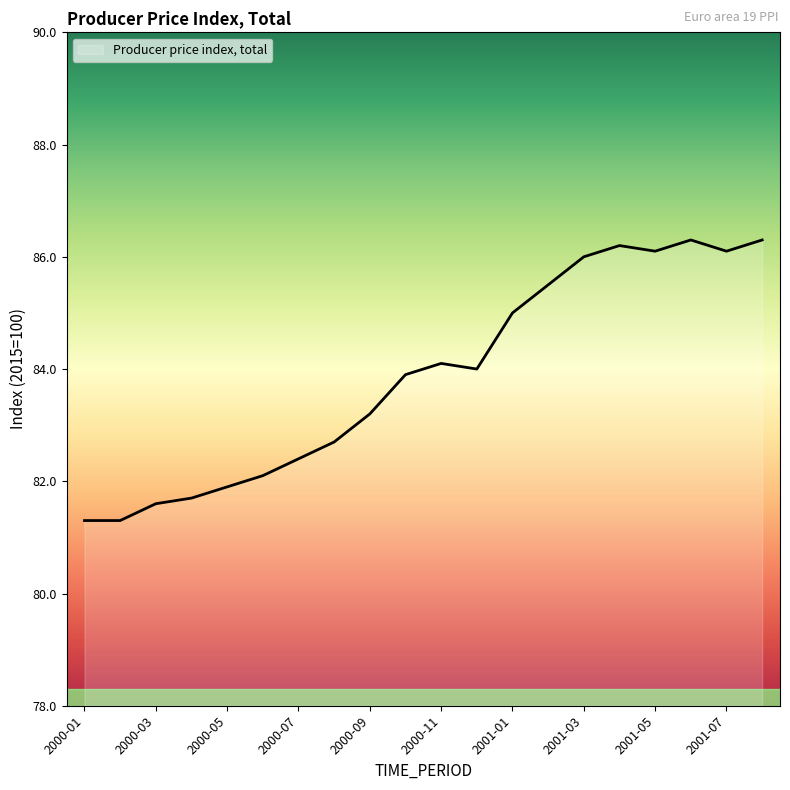

What is the maximum value shown in the chart?

86.3